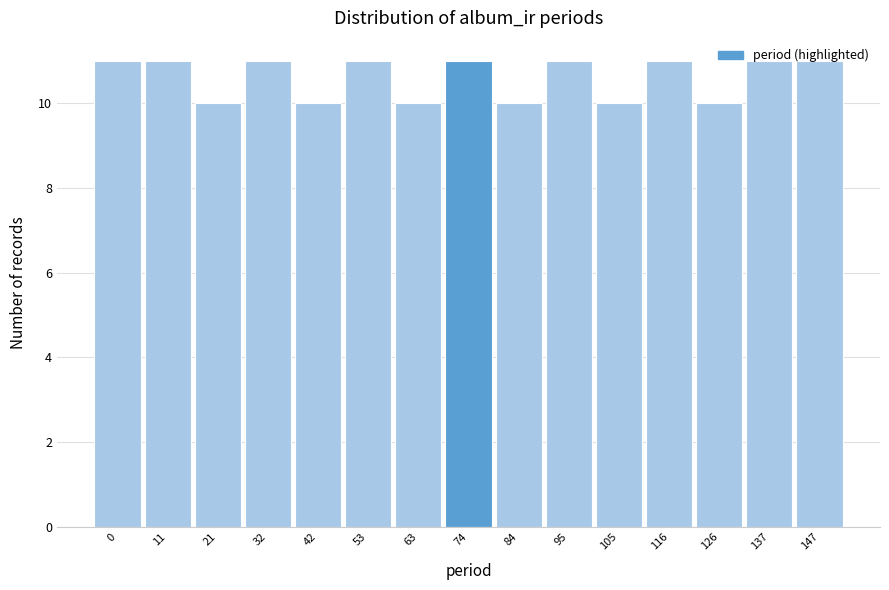

True or false: the data shows 11 at 116.

True